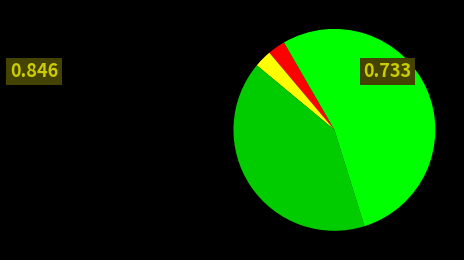

Is there a majority slice in this chart?

Yes